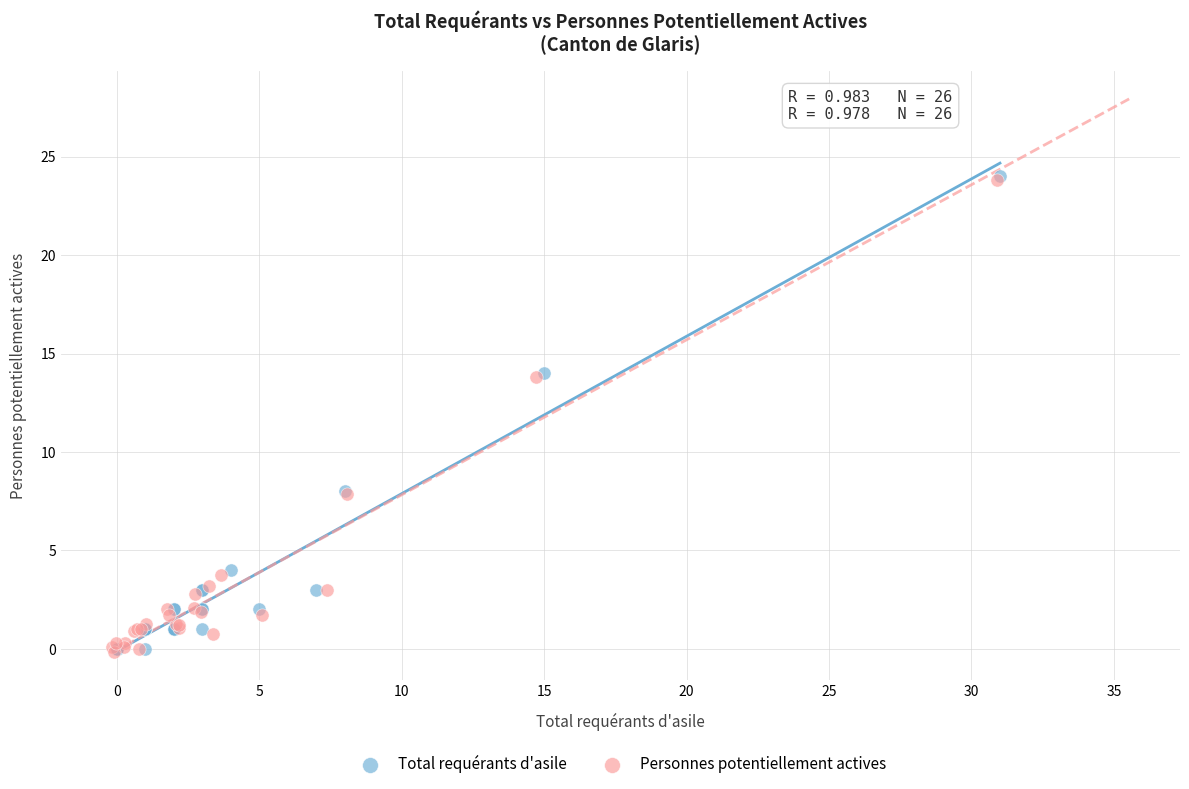

What are all the series names shown in the legend?

Total requérants d'asile, Personnes potentiellement actives